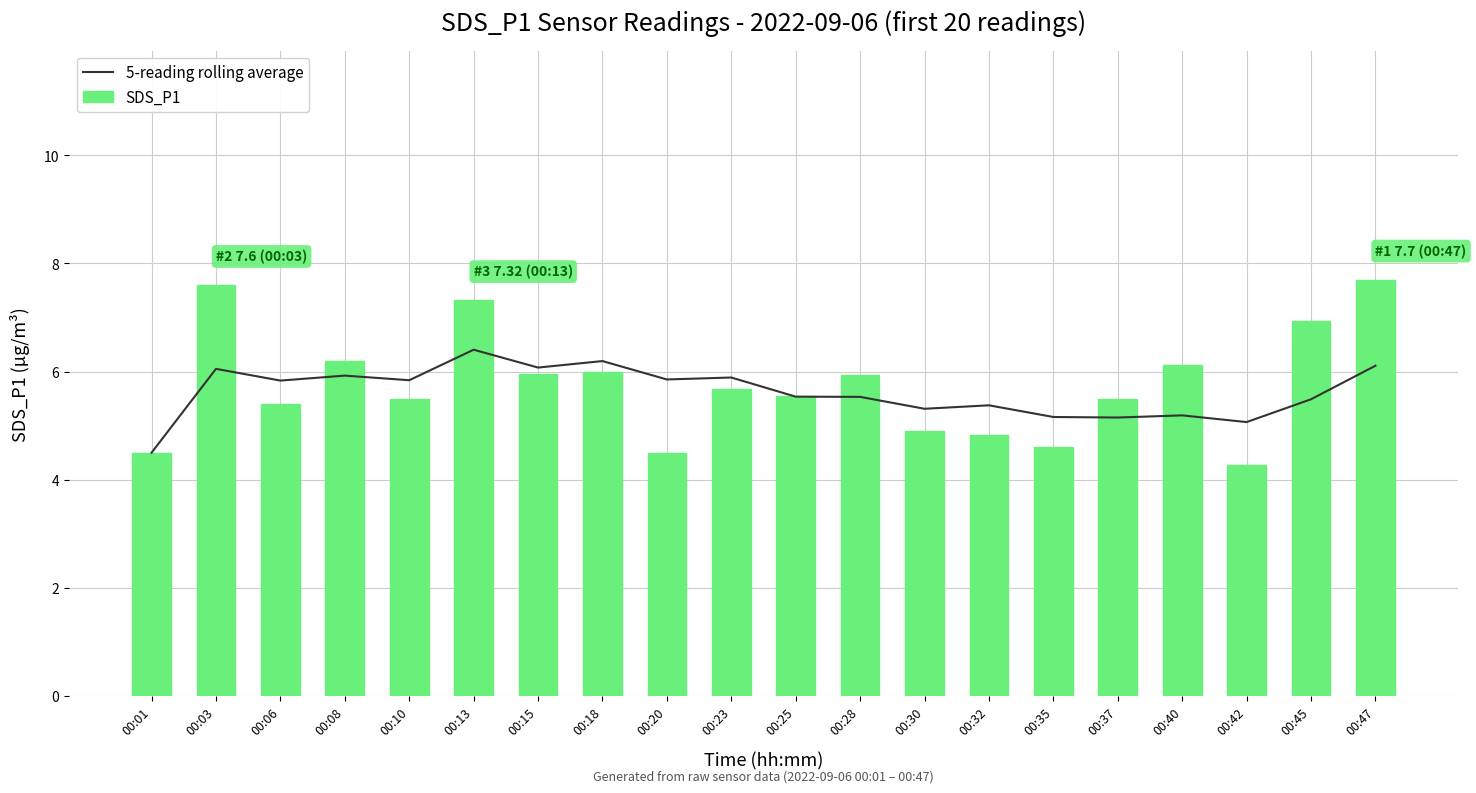

True or false: SDS_P1 has a value of 8.7 at 00:37.

False